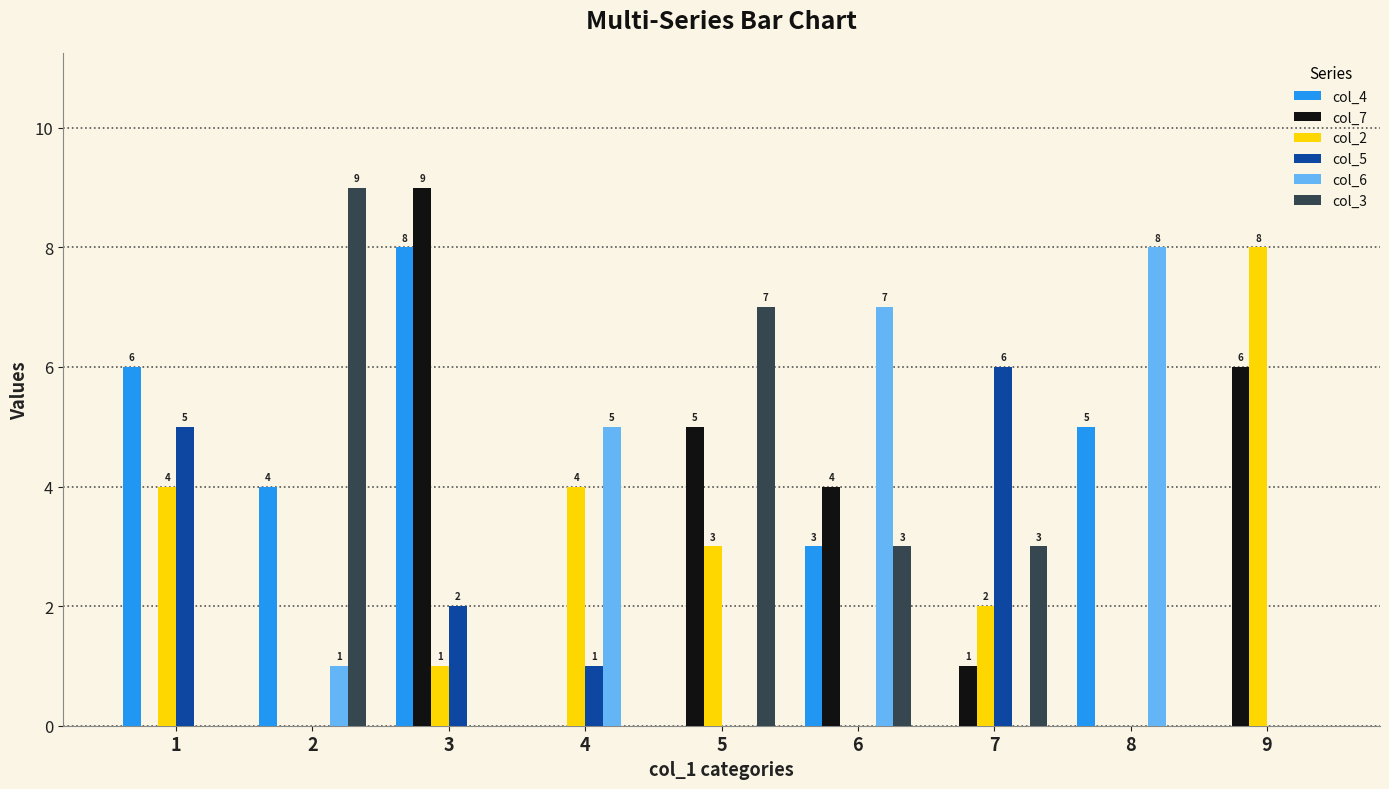

What is the maximum value shown in the chart?

9